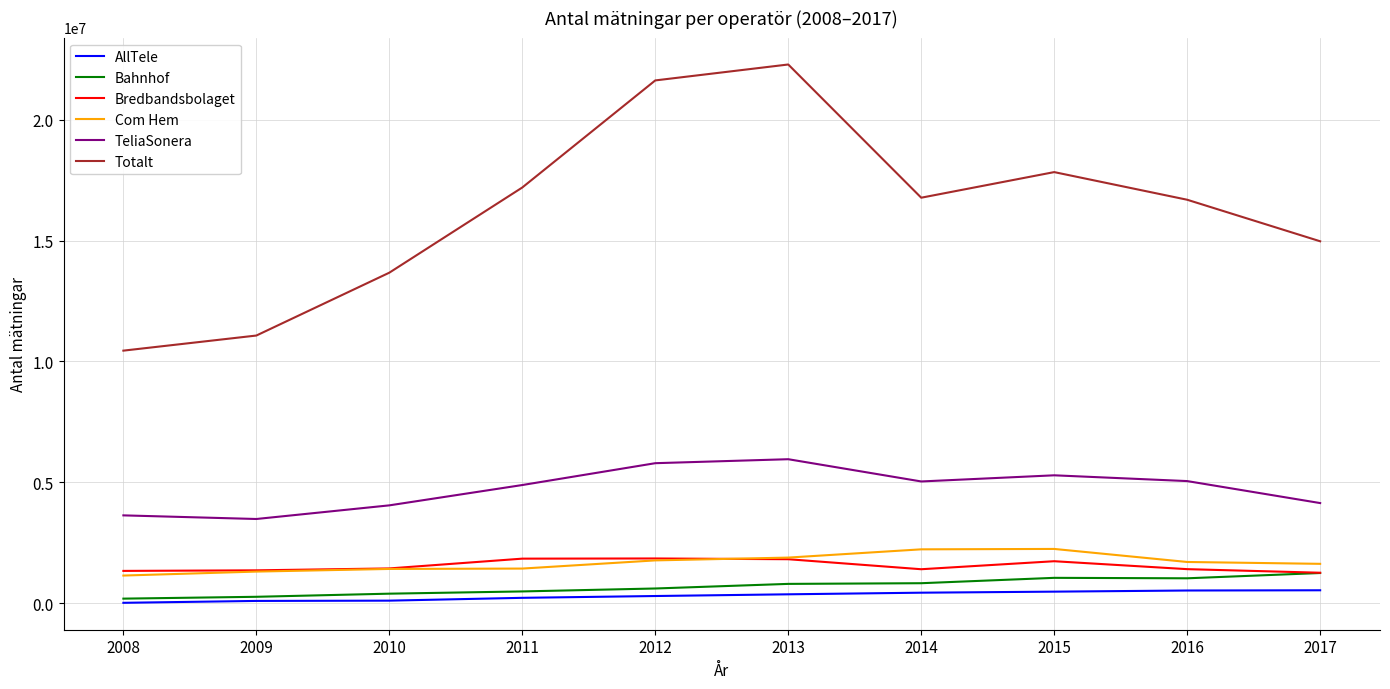

Is the value of Bredbandsbolaget at 2009 greater than the value of Totalt at 2012?

No